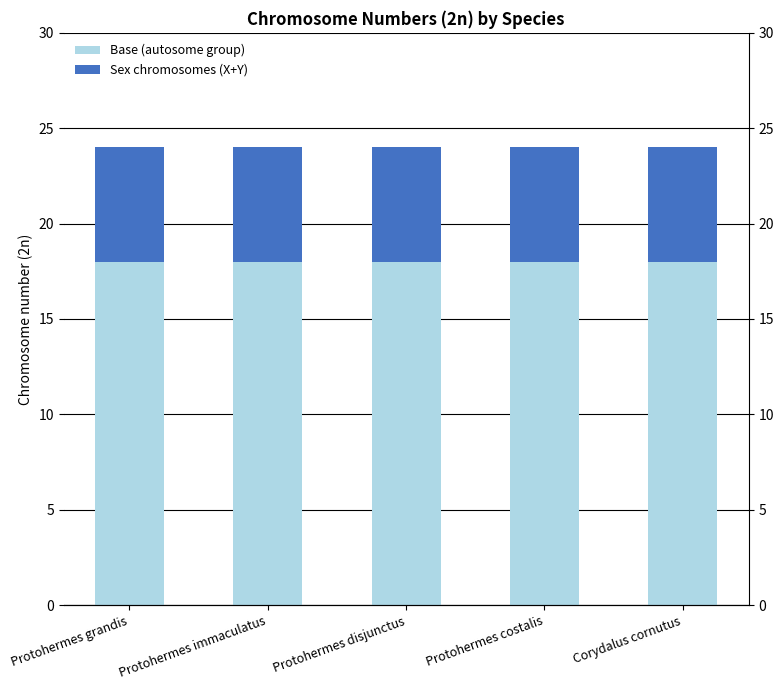

Where is Sex chromosomes (X+Y) nearest to the value 6?

Protohermes grandis